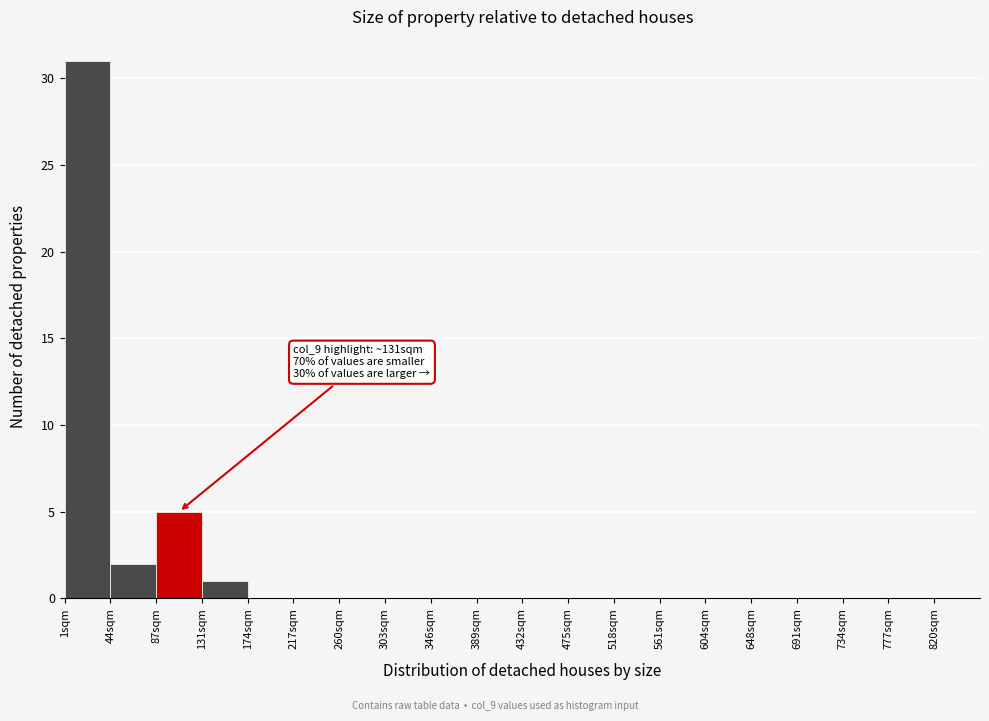

Which range on the x-axis has the tallest bar?

0 to 43